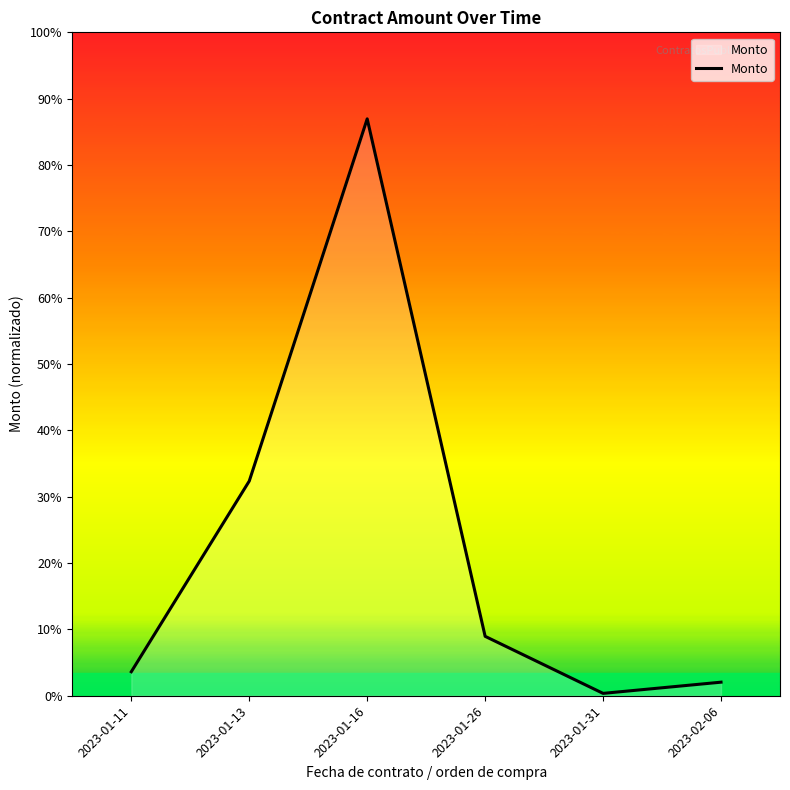

Does the chart display data point markers on the line(s)?

No